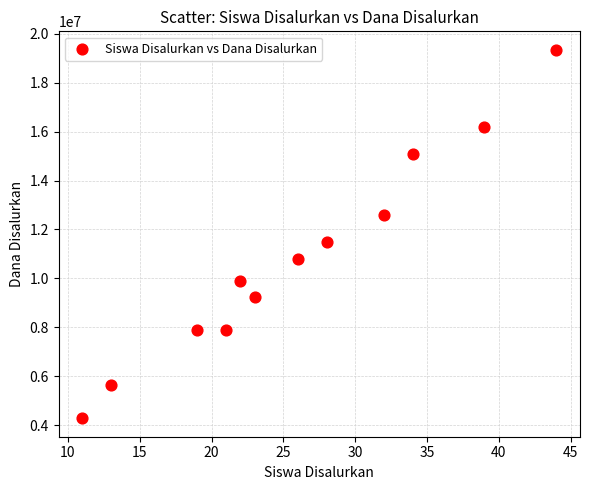

What is the average Y value?

10856250